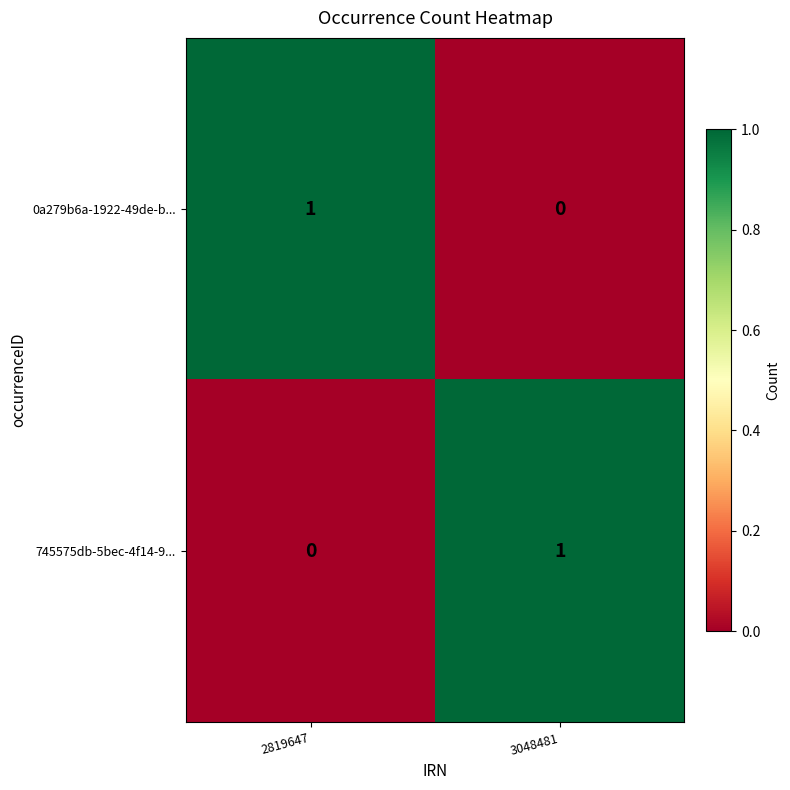

Reading left to right, list all the values displayed in this chart.

0a279b6a-1922-49de-b...: 2819647=1	3048481=0
745575db-5bec-4f14-9...: 2819647=0	3048481=1